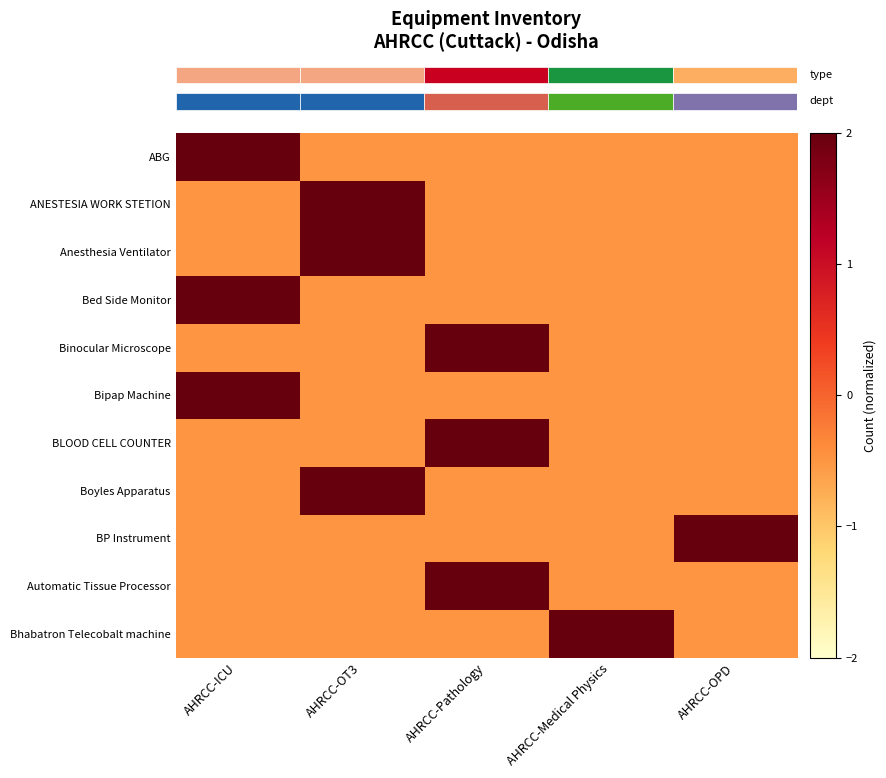

Which series has the largest total across all categories?

row_0